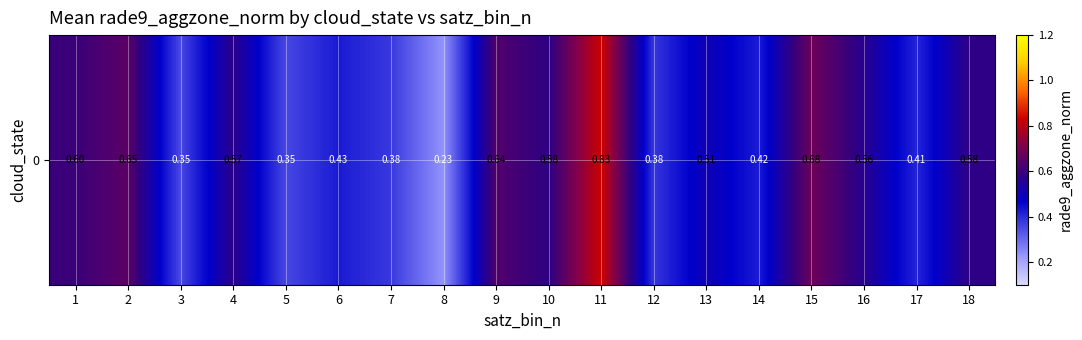

What is the sum of the values at 8 and 17?

0.6